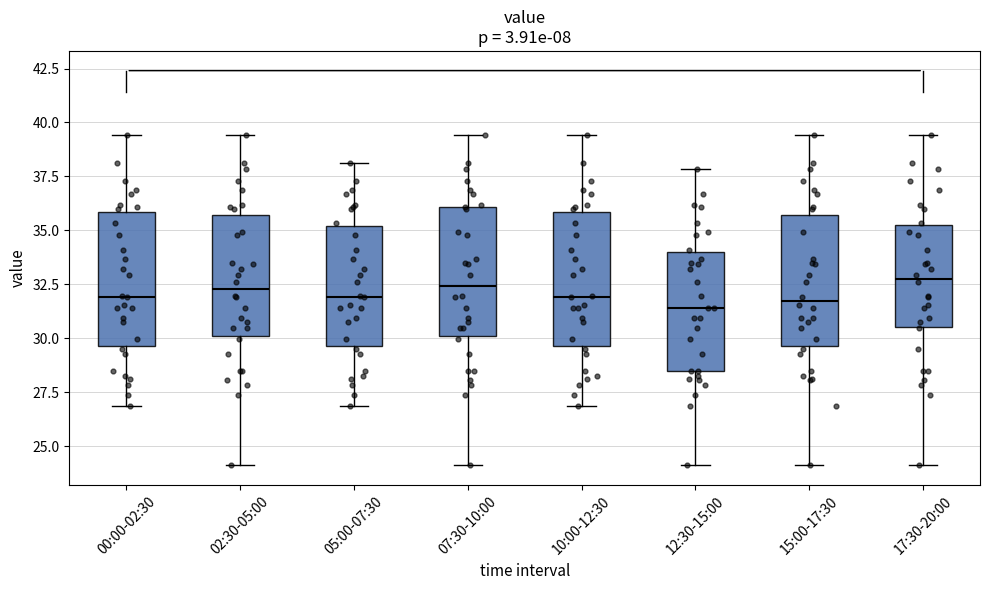

Where does the upper whisker of the box for 02:30-05:00 end on the y-axis? The values are not printed on the chart, so give them approximately, as read against the axis.

39.5